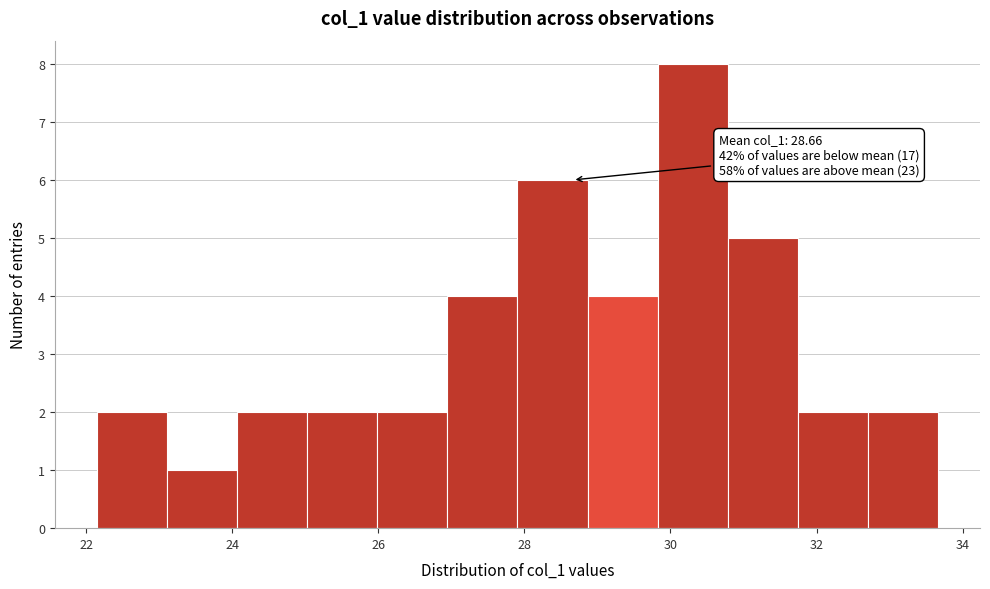

Which range on the x-axis has the tallest bar?

29.8 to 30.8